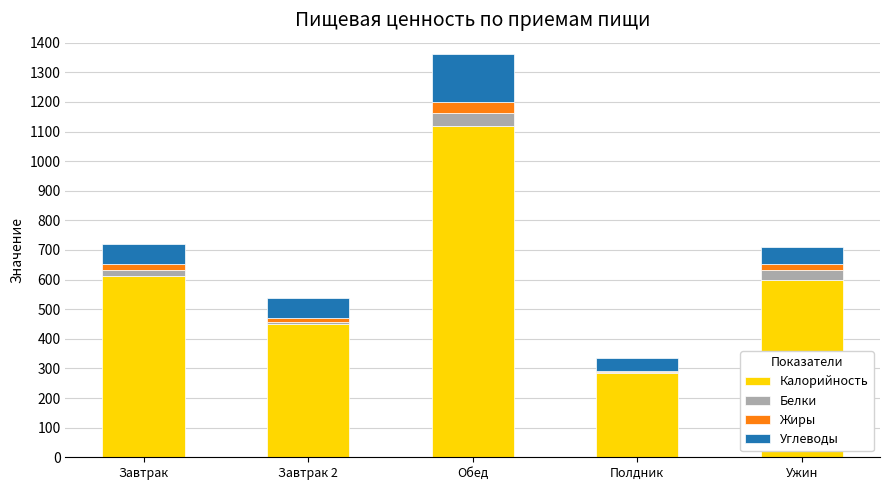

What is the total value across all series at Полдник?

334.4